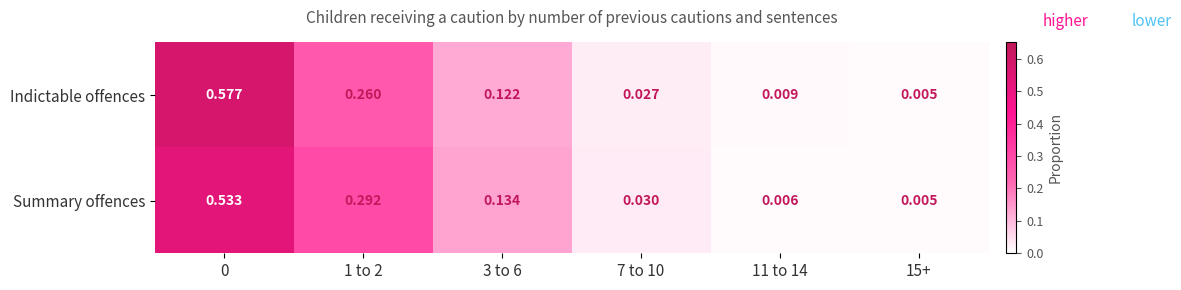

Between 0 and 15+, which series saw the biggest shift?

Indictable offences